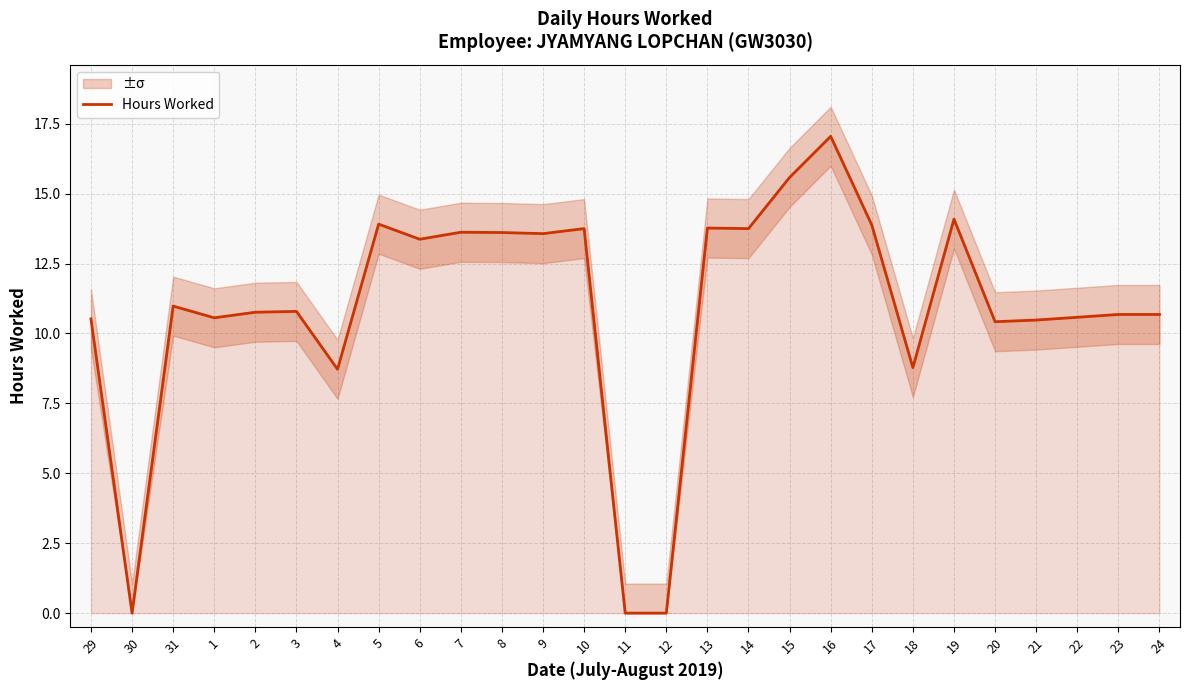

What is the difference between the maximum and second lowest values?

17.1